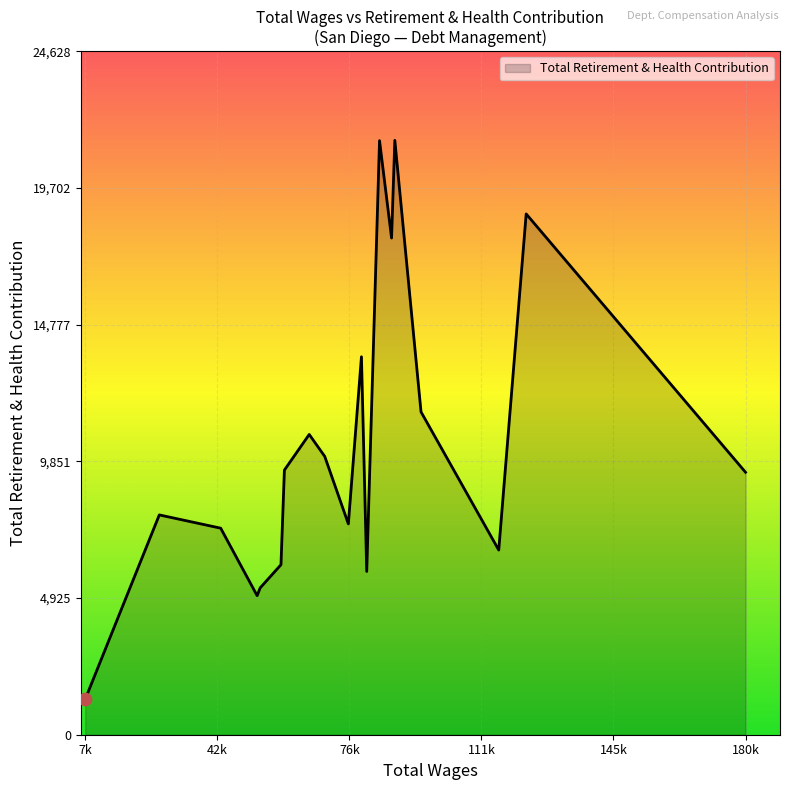

What is the greatest value displayed?

21416